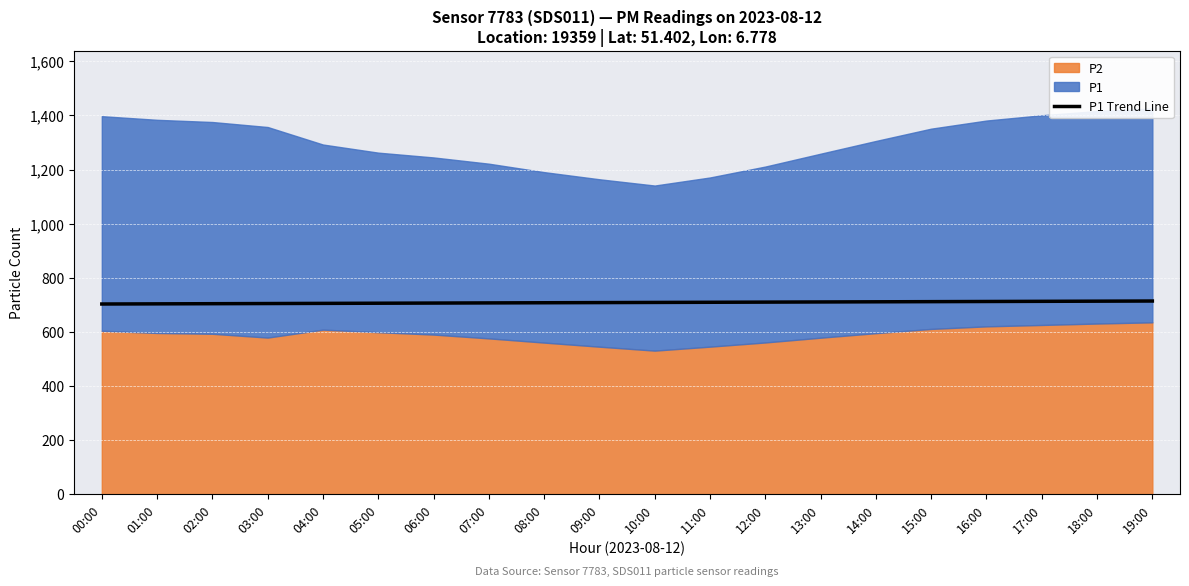

Which has a higher value, 06:00 or 08:00?

08:00